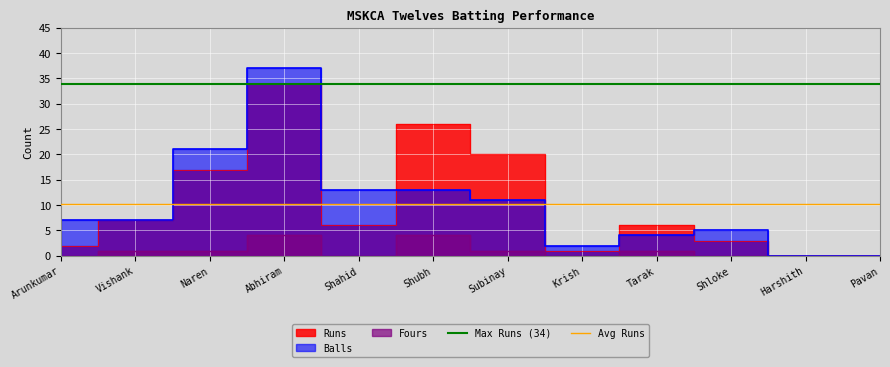

Which category has the highest value in the Avg Runs series?

Arunkumar